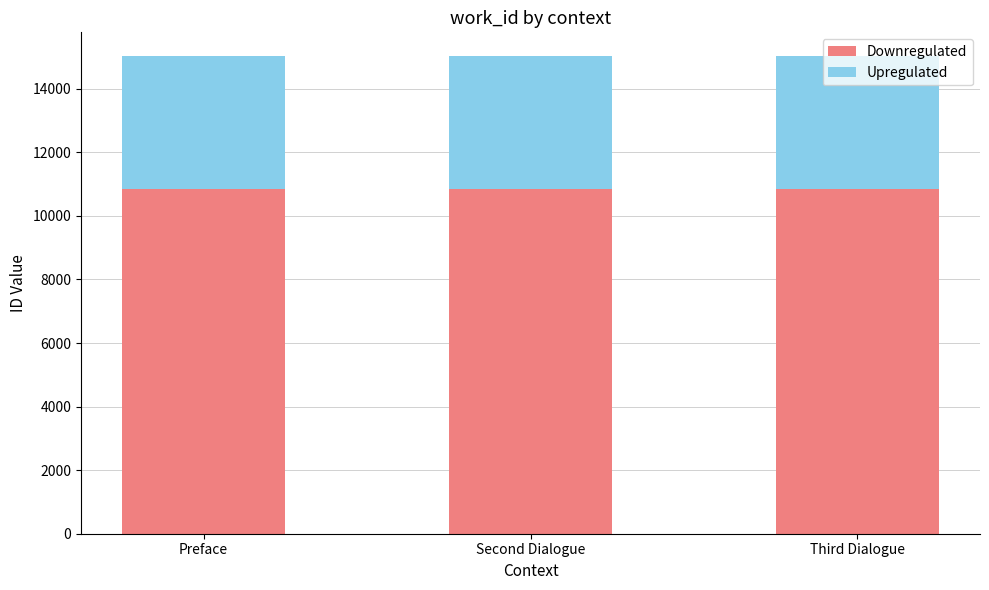

What is the sum of all Downregulated values?

32530